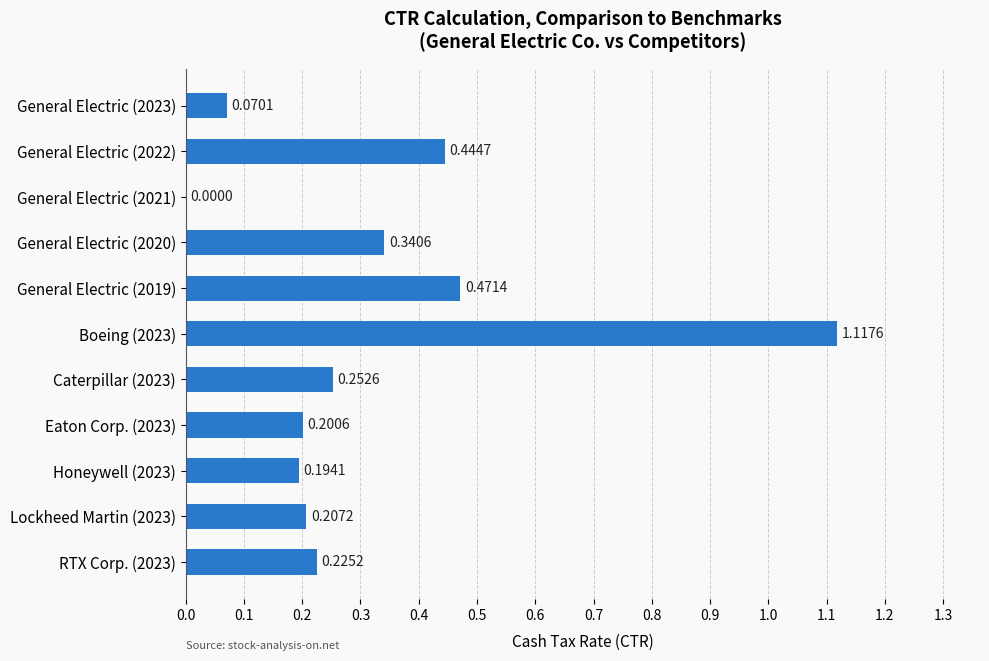

Which has a higher value, Boeing (2023) or Eaton Corp. (2023)?

Boeing (2023)